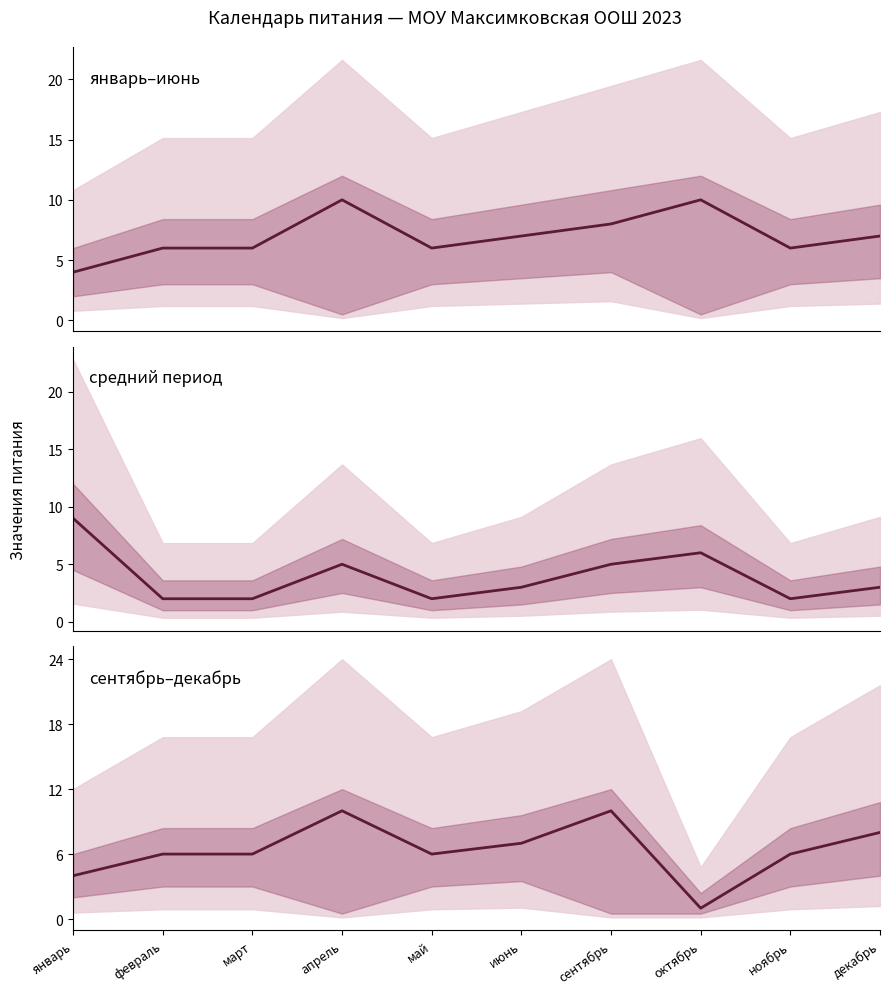

What is the minimum value shown in the chart?

1